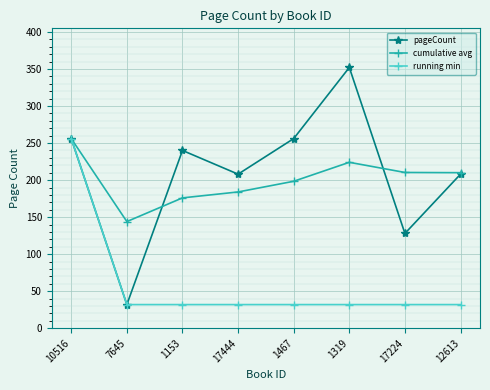

Is the value of cumulative avg at 17224 greater than the value of running min at 7645?

Yes